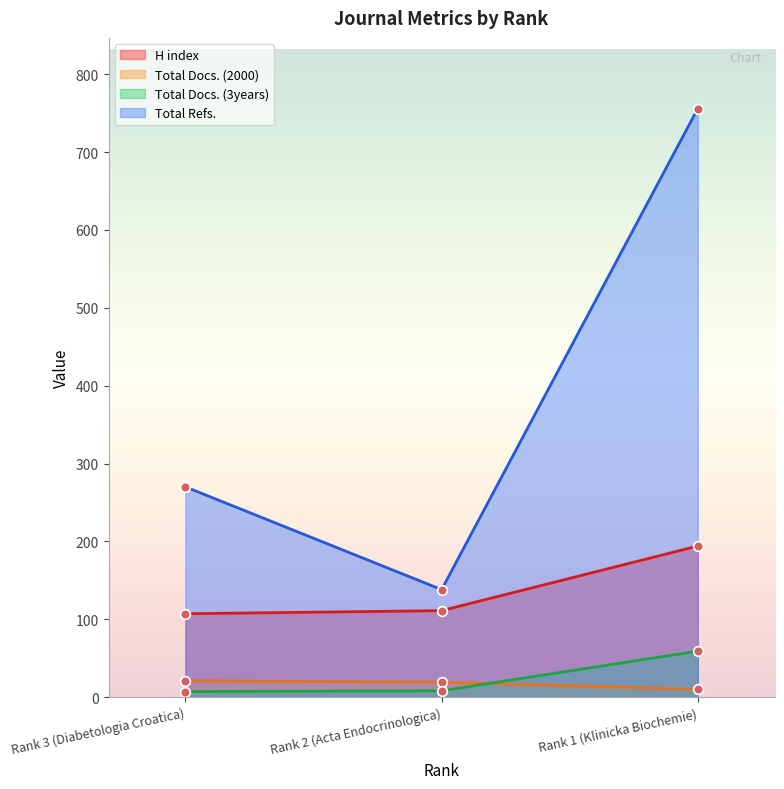

How many lines are shown in the chart?

4